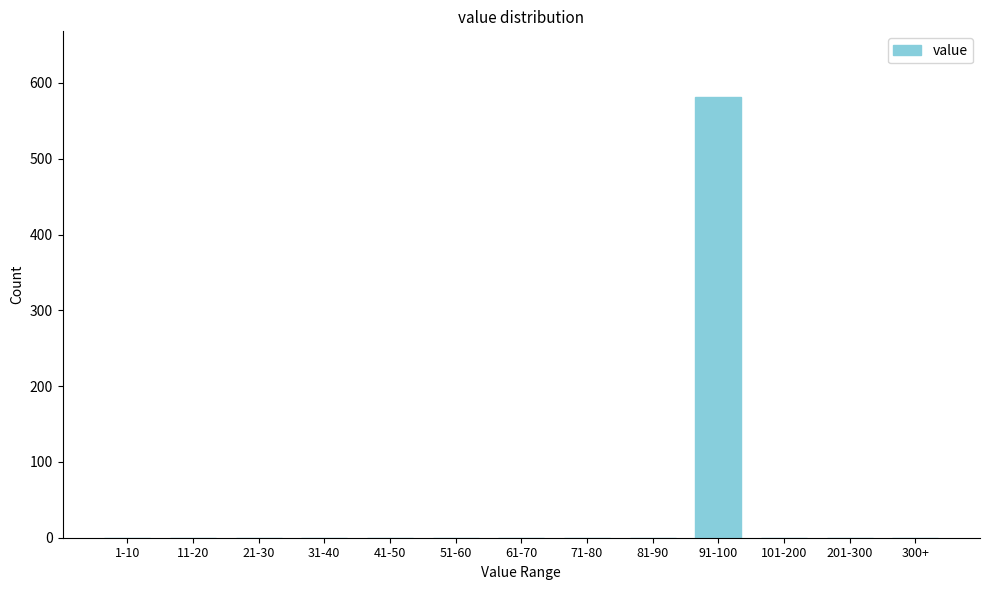

Reading right to left, what are all the values shown in this chart?

300+=0	201-300=0	101-200=0	91-100=581	81-90=0	71-80=0	61-70=0	51-60=0	41-50=0	31-40=0	21-30=0	11-20=0	1-10=0